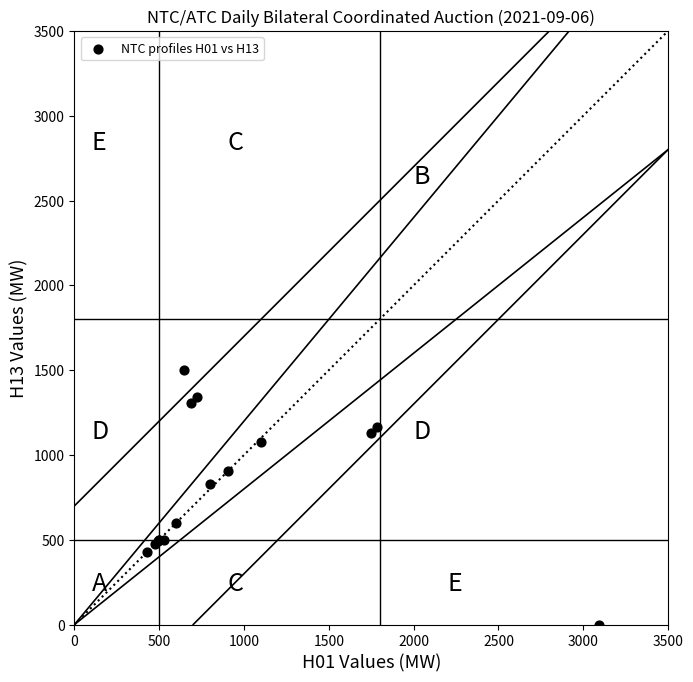

What Y value in the scatter plot is closest to 750?

826